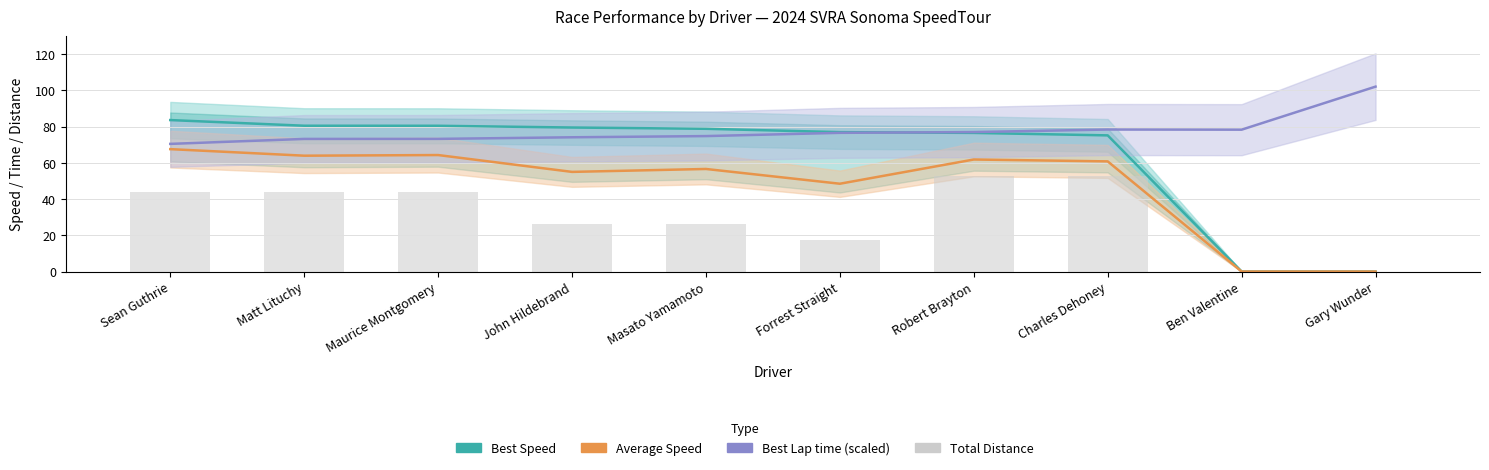

Read the Best Speed (mph) value at Maurice Montgomery.

80.5